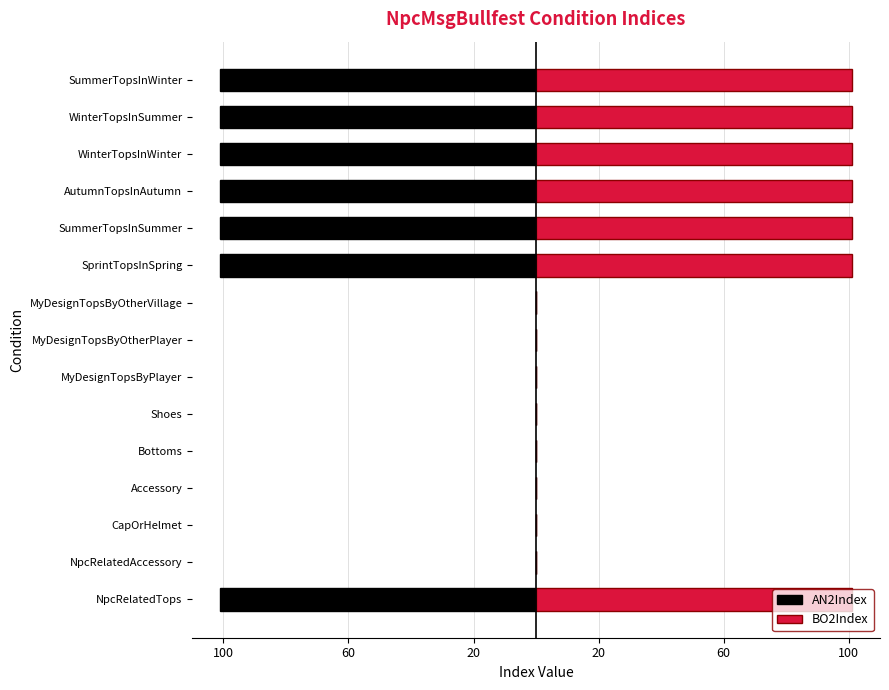

True or false: BO2Index has a value of 162 at WinterTopsInWinter.

False